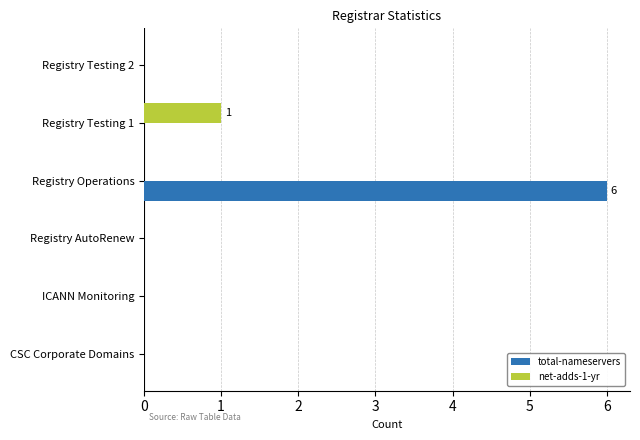

True or false: total-nameservers has a value of -3 at ICANN Monitoring.

False